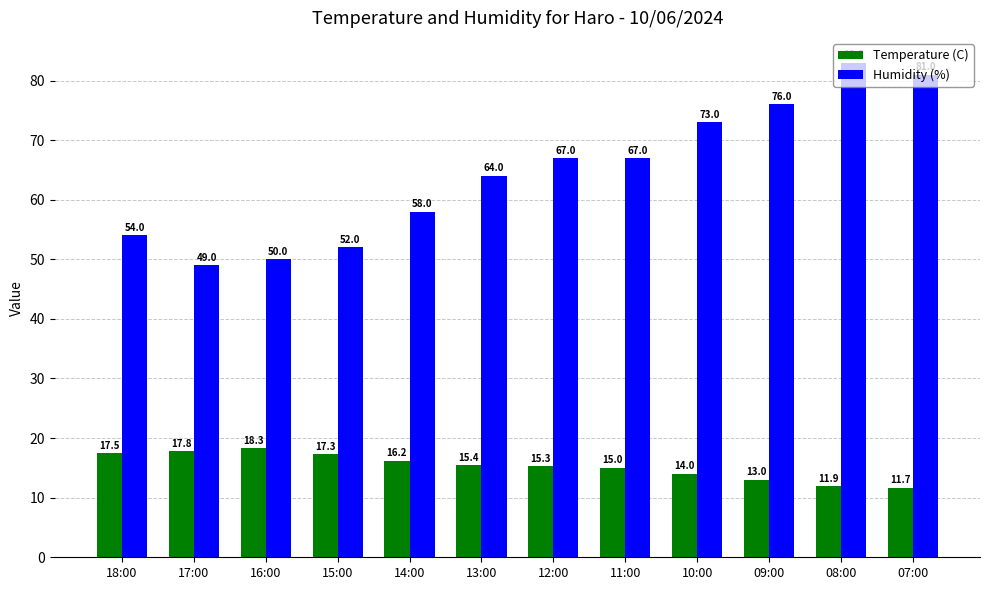

What is the difference between the highest and lowest values at 17:00?

31.2